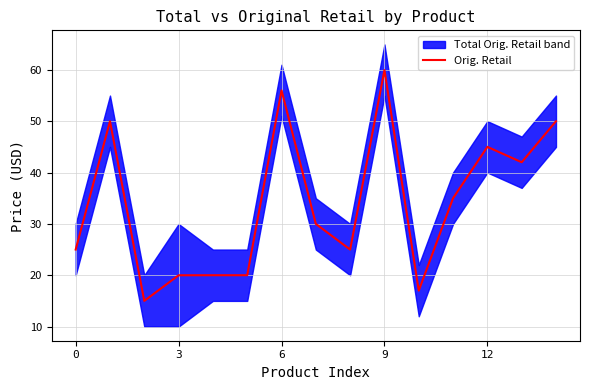

True or false: Orig. Retail has a value of 11.0 at 0.

False